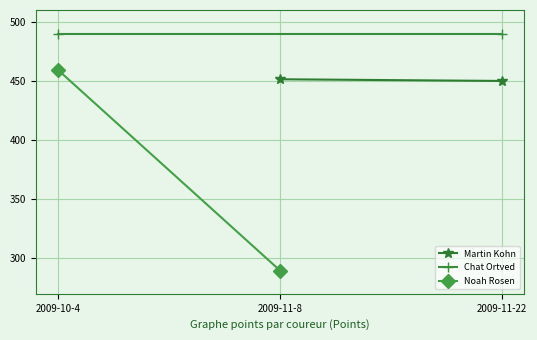

What is the difference between the maximum and minimum values in the Martin Kohn series?

1.4